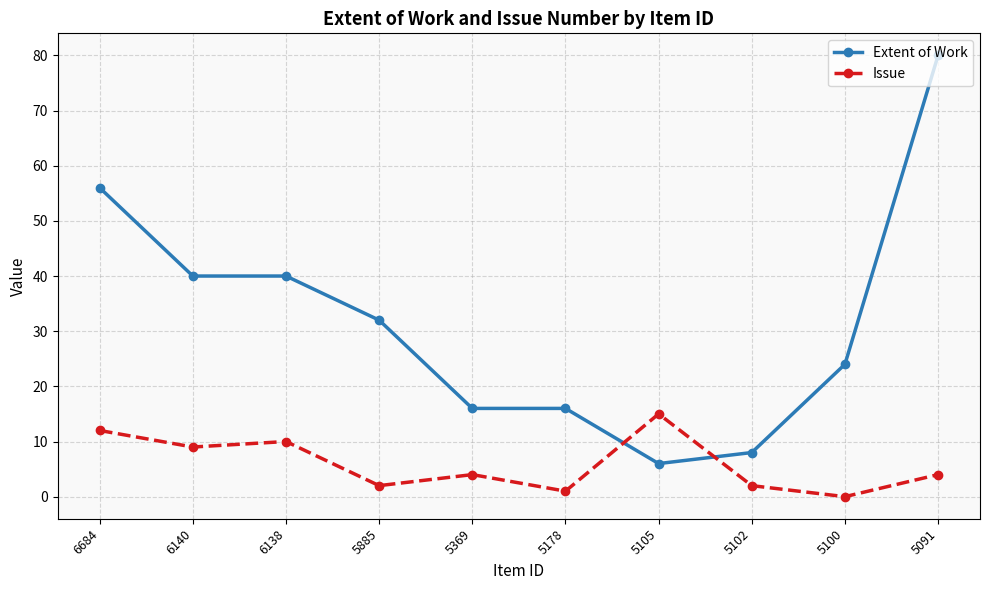

At how many categories does at least one series exceed 1?

10